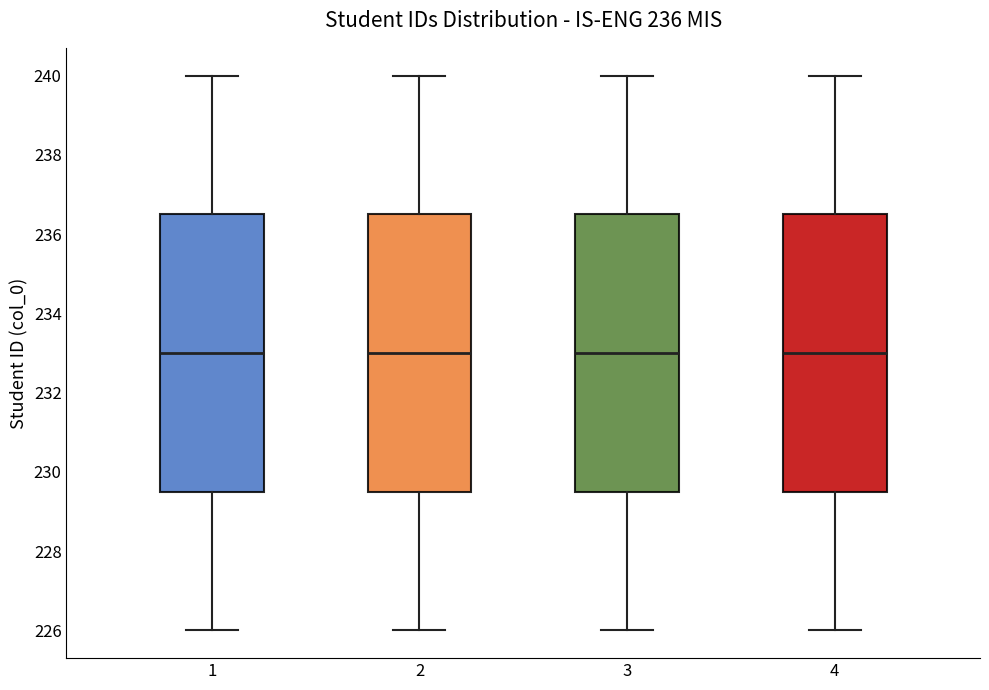

Reading left to right, transcribe this box plot: for each box, give where its median line is, the range the box spans, and where its two whiskers end, as read against the y-axis. The values are not printed on the chart, so give them approximately, as read against the axis.

1: median 233.0, box 229.6 to 236.6, whiskers 226.0 to 240.0
2: median 233.0, box 229.6 to 236.6, whiskers 226.0 to 240.0
3: median 233.0, box 229.6 to 236.6, whiskers 226.0 to 240.0
4: median 233.0, box 229.6 to 236.6, whiskers 226.0 to 240.0